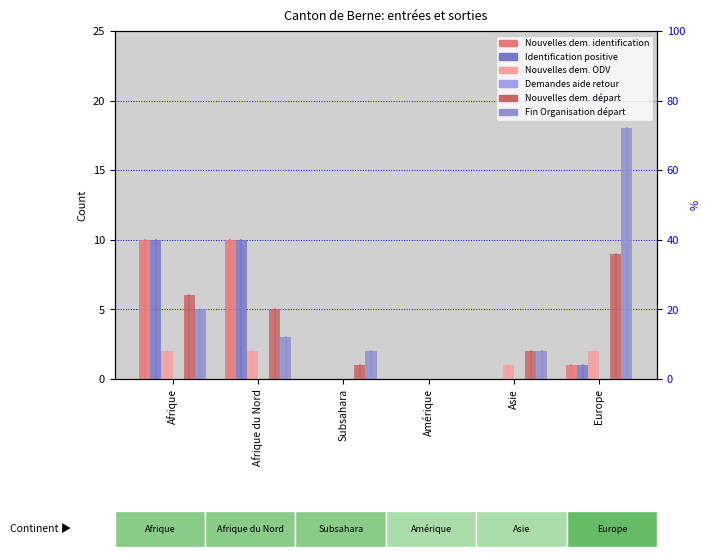

Reading left to right, extract all data points from this chart.

Nouvelles deman-des (col_1): 10	10	0	0	0	1
Identification positive (col_2): 10	10	0	0	0	1
Nouvelles deman-des ODV (col_5): 2	2	0	0	1	2
Demandes aide retour (col_11): 0	0	0	0	0	0
Nouvelles deman-des départ (col_15): 6	5	1	0	2	9
Fin Organisation départ (col_16): 5	3	2	0	2	18